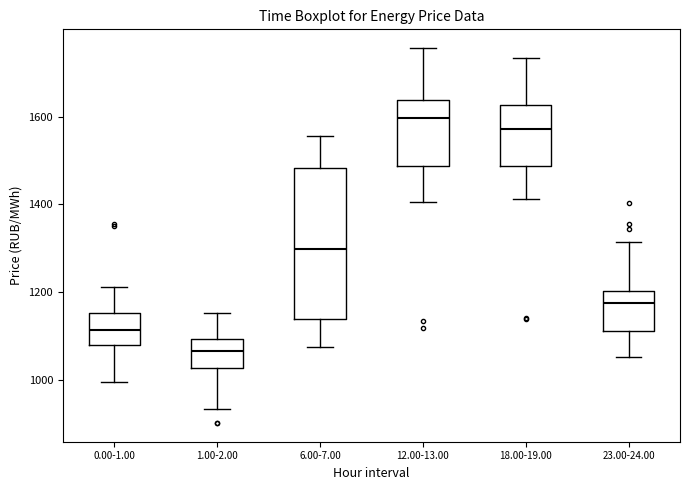

Where is the upper edge of the box for 1.00-2.00 on the y-axis? The values are not printed on the chart, so give them approximately, as read against the axis.

1100